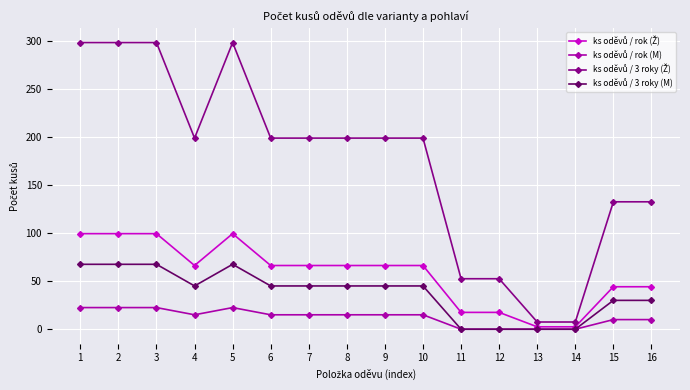

Count the number of categories in the chart.

16